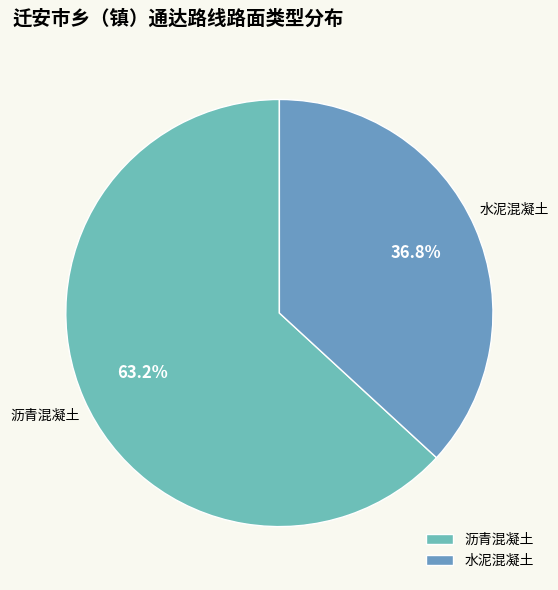

How many slices are in this pie chart?

2